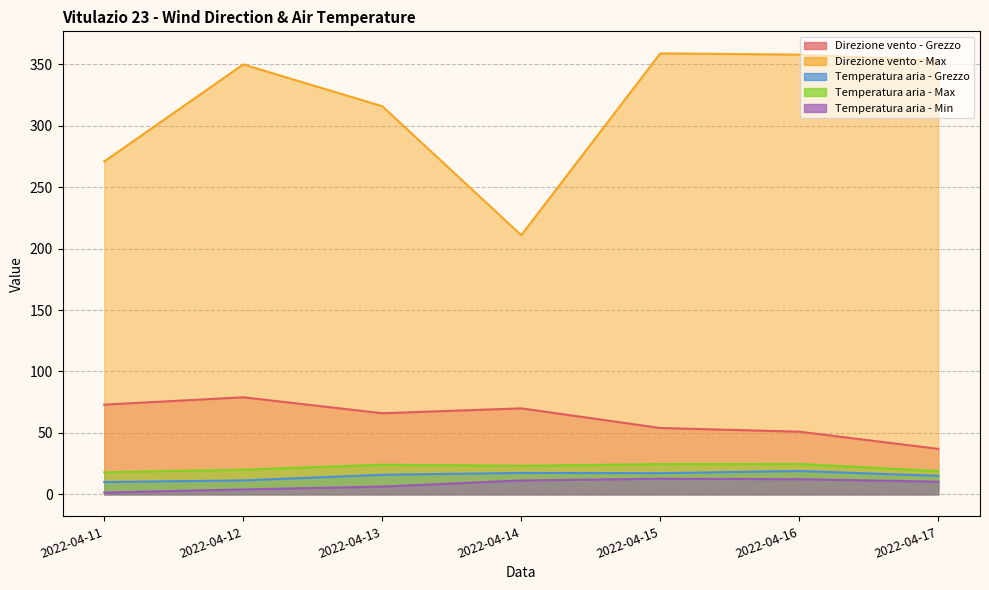

True or false: Temperatura aria - Grezzo and Temperatura aria - Max cross at least once.

False